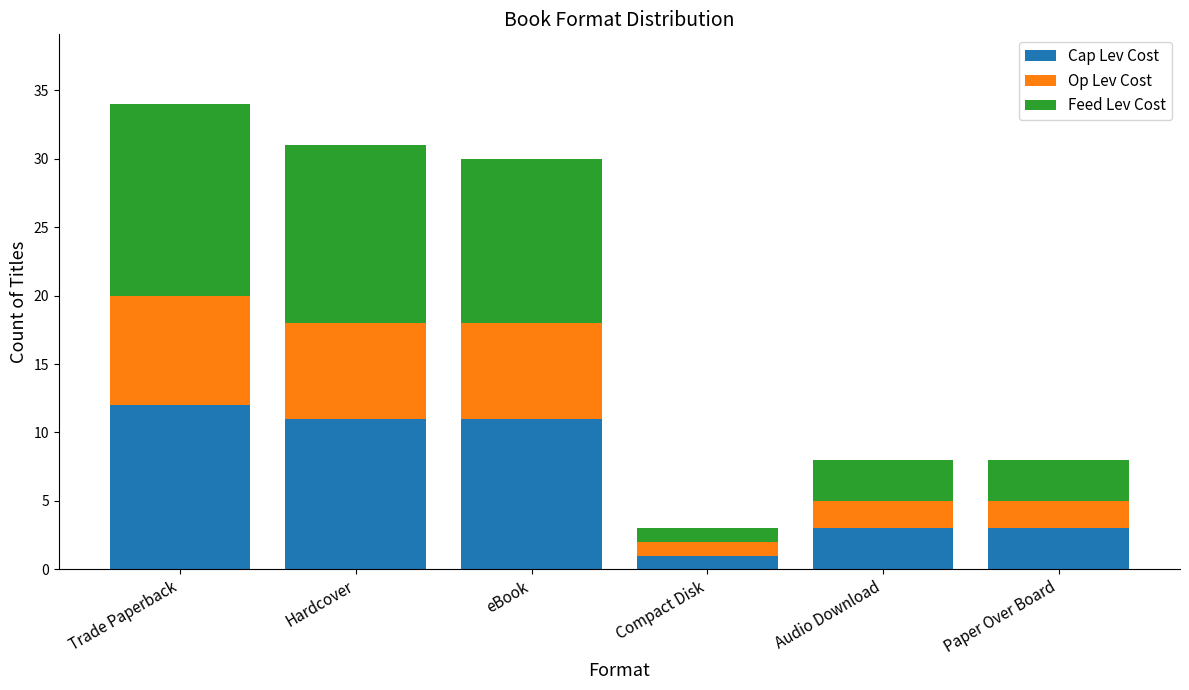

What are all the series names shown in the legend?

Cap Lev Cost, Op Lev Cost, Feed Lev Cost